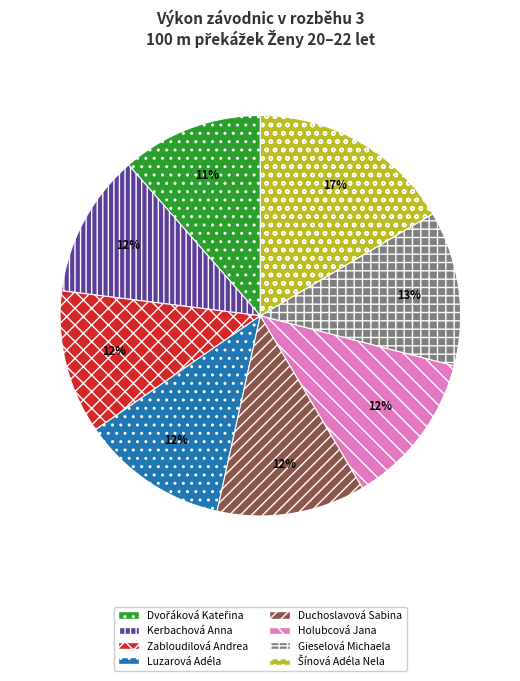

What is the ratio of the value at Gieselová Michaela to the value at Kerbachová Anna?

1.1